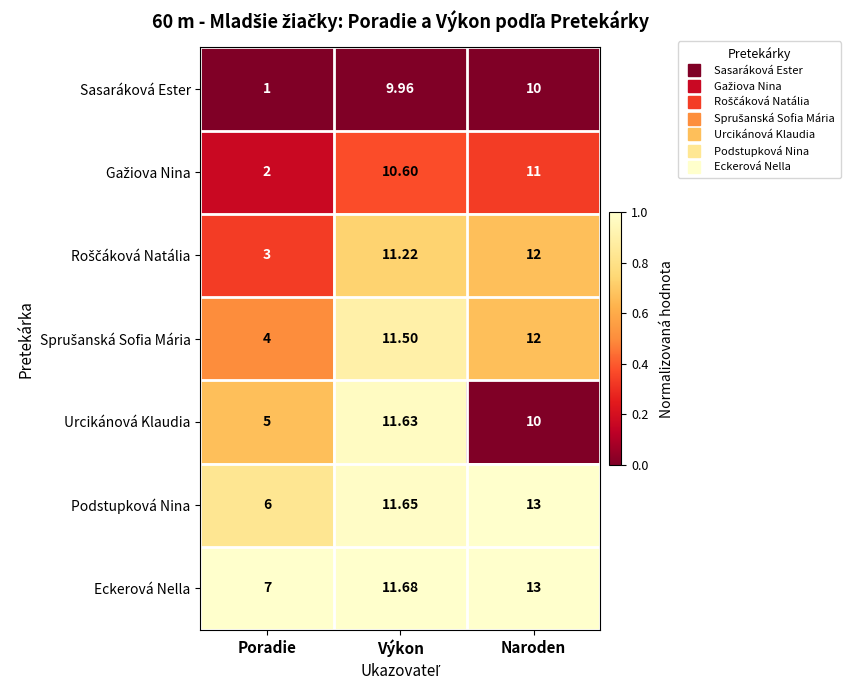

At which category is the sum across all series the highest?

Naroden